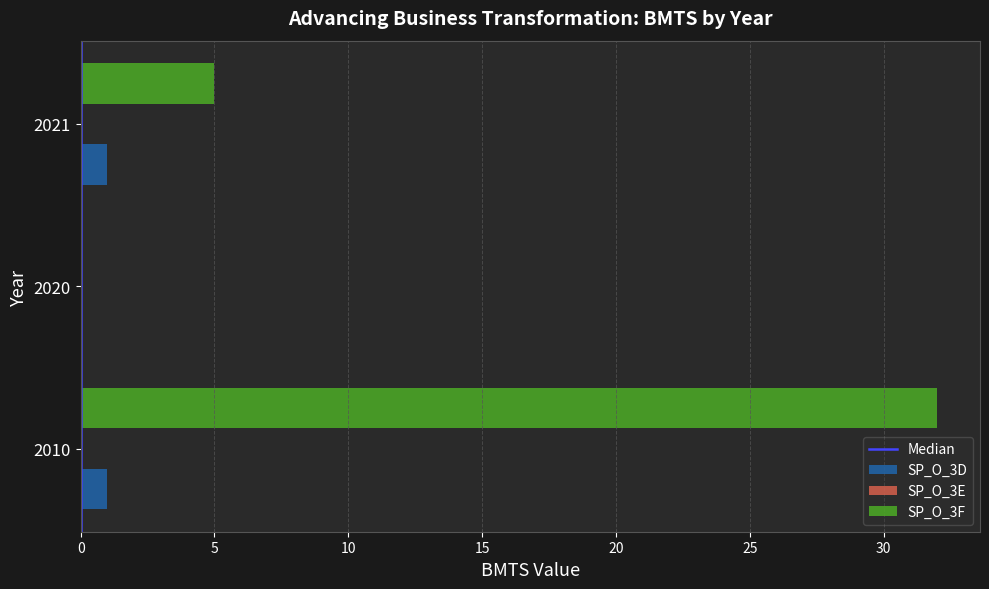

At which label does SP_O_3F reach its peak?

2010